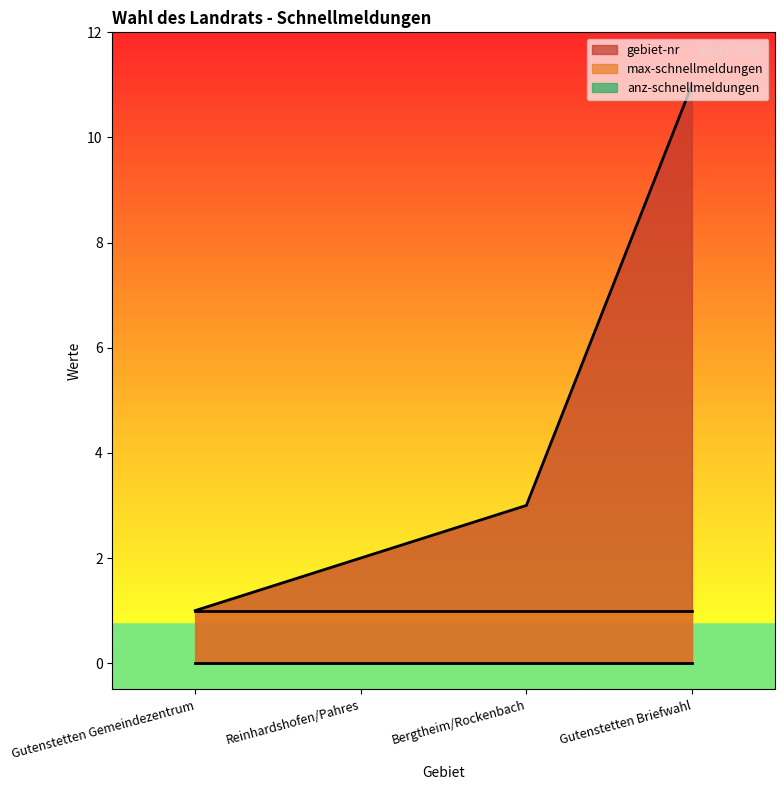

Is the value of max-schnellmeldungen at Reinhardshofen/Pahres greater than the value of gebiet-nr at Gutenstetten Briefwahl?

No